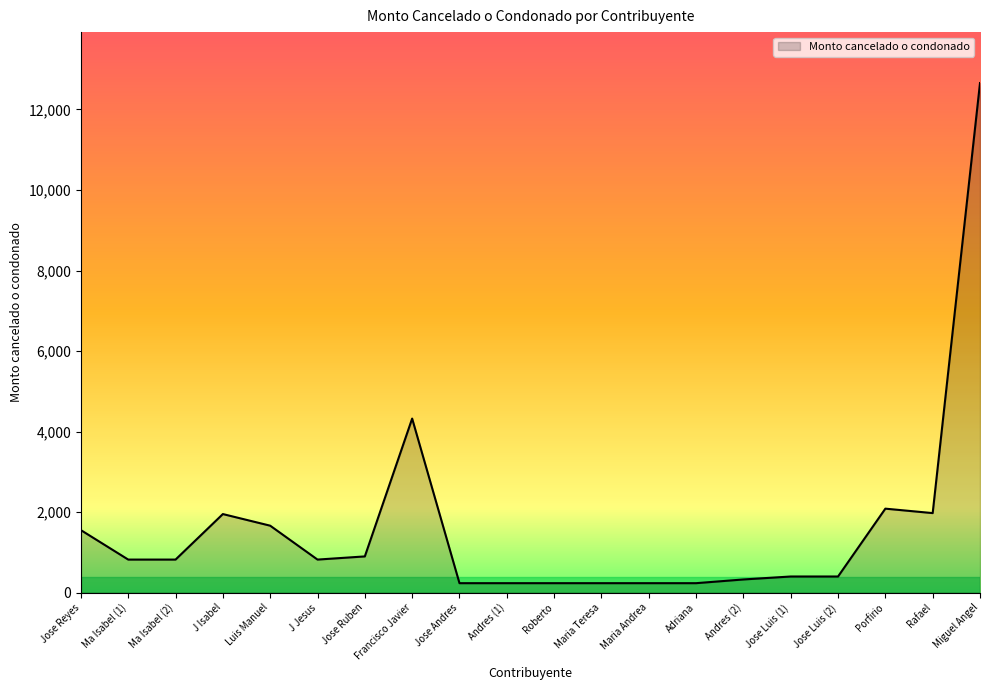

Between J Isabel and Andres (1), which is larger?

J Isabel